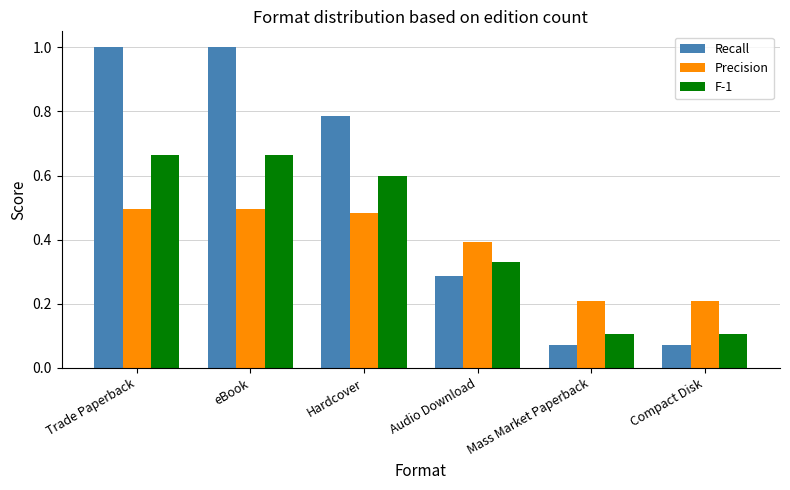

What are all the series names shown in the legend?

Recall, Precision, F-1